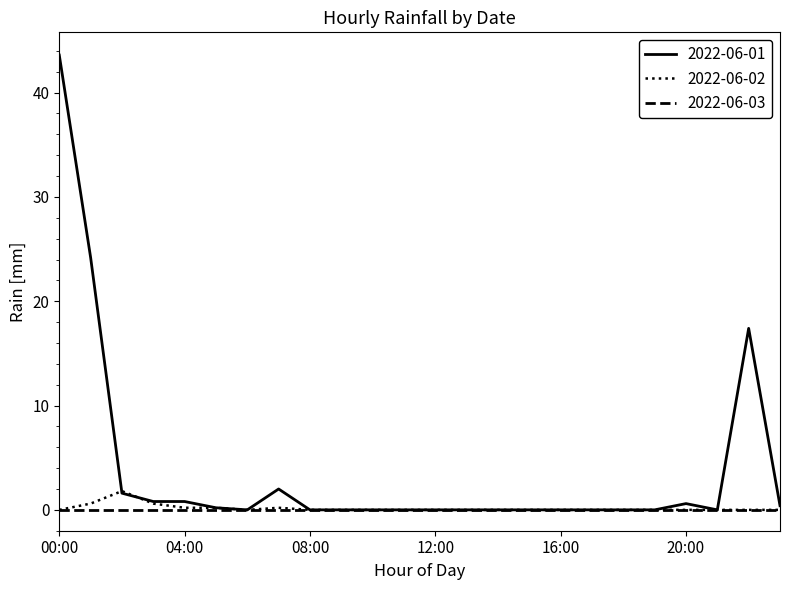

How many distinct data groups are displayed?

3